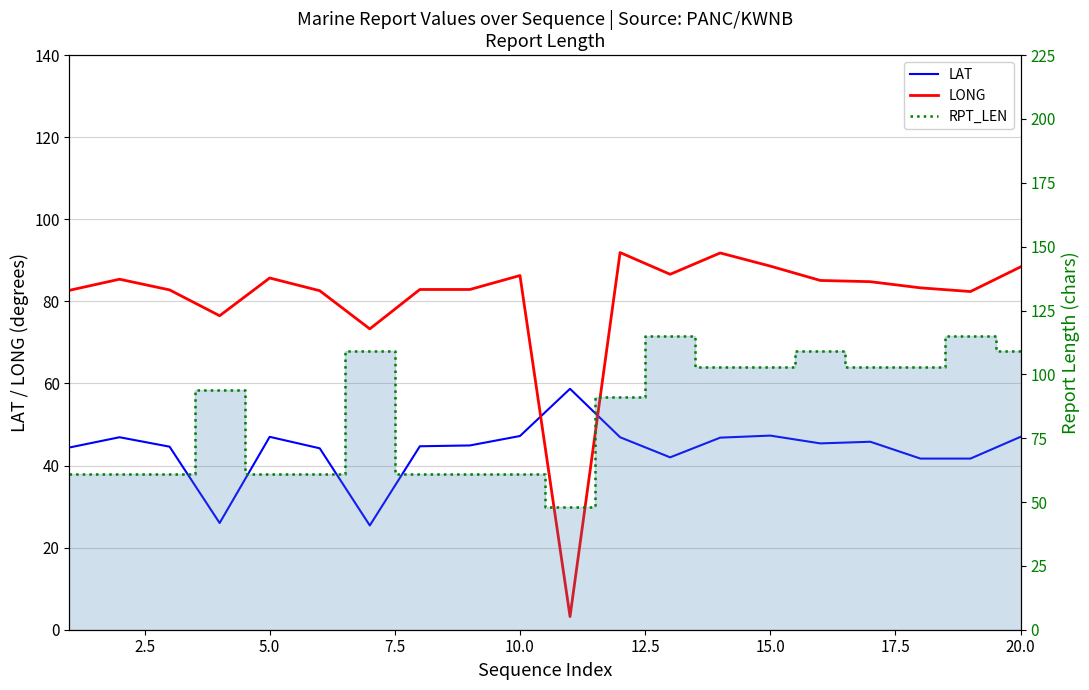

Does the chart have visible grid lines?

Yes